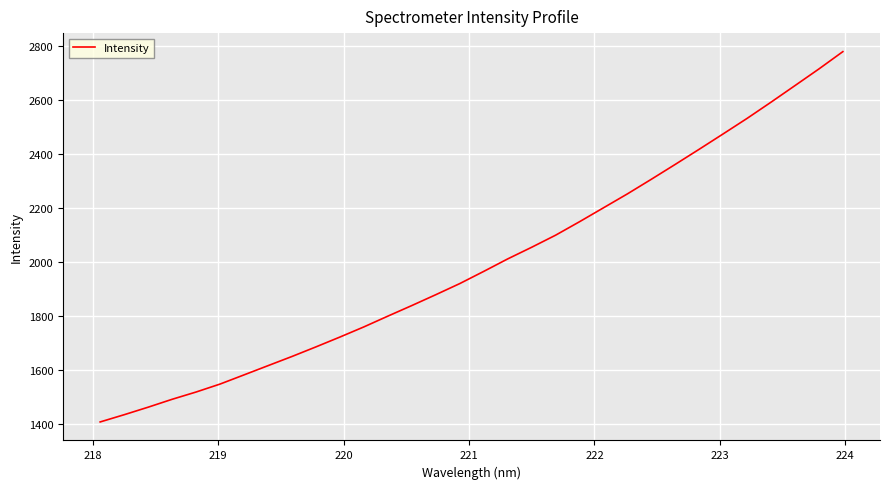

How many lines are shown in the chart?

1